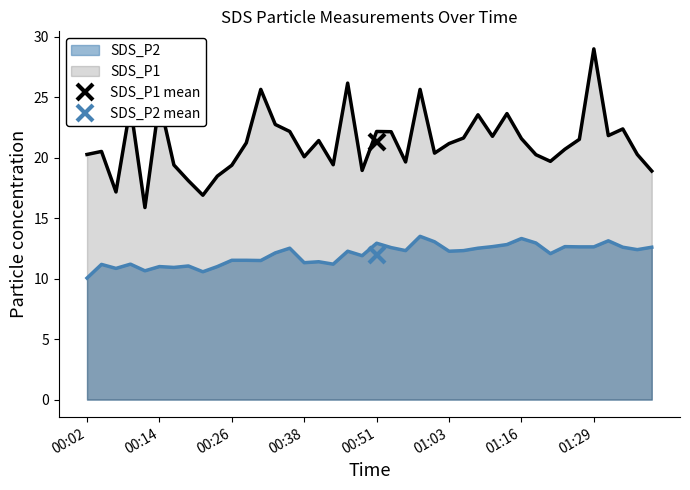

Is the value of SDS_P2 at 00:53 greater than the value of SDS_P1 at 01:29?

No